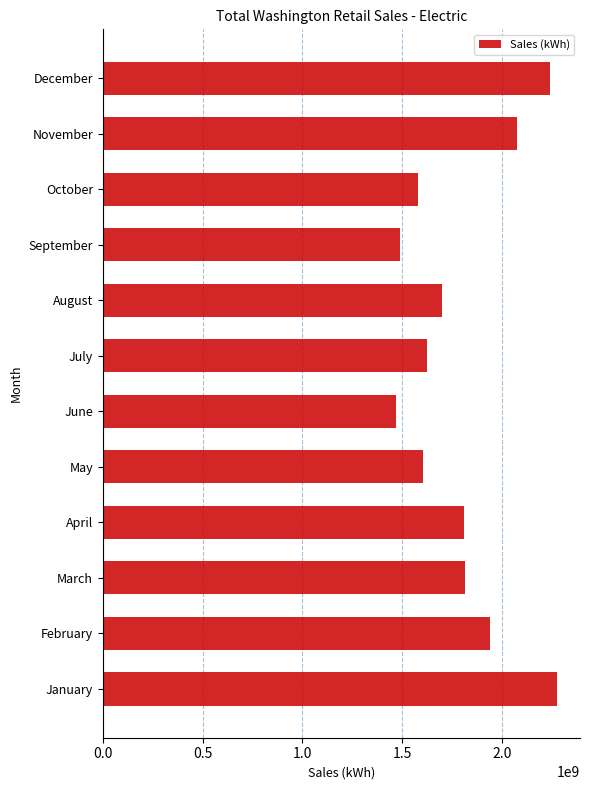

The value at November is 2076842331. True or false?

True